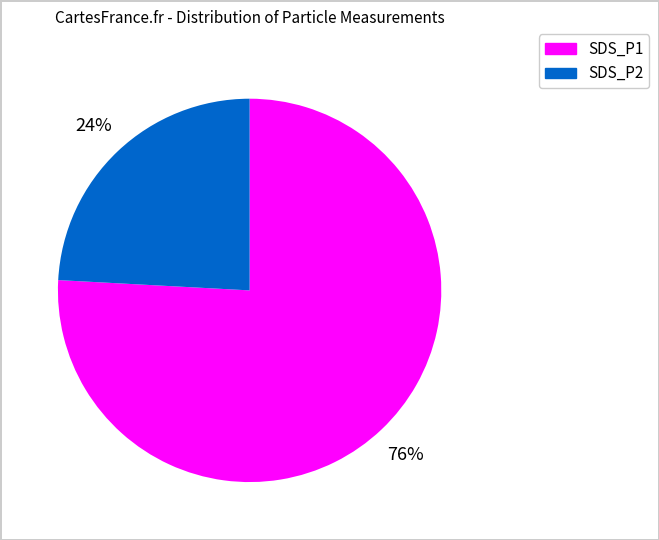

Is there any slice that represents more than half of the pie?

Yes